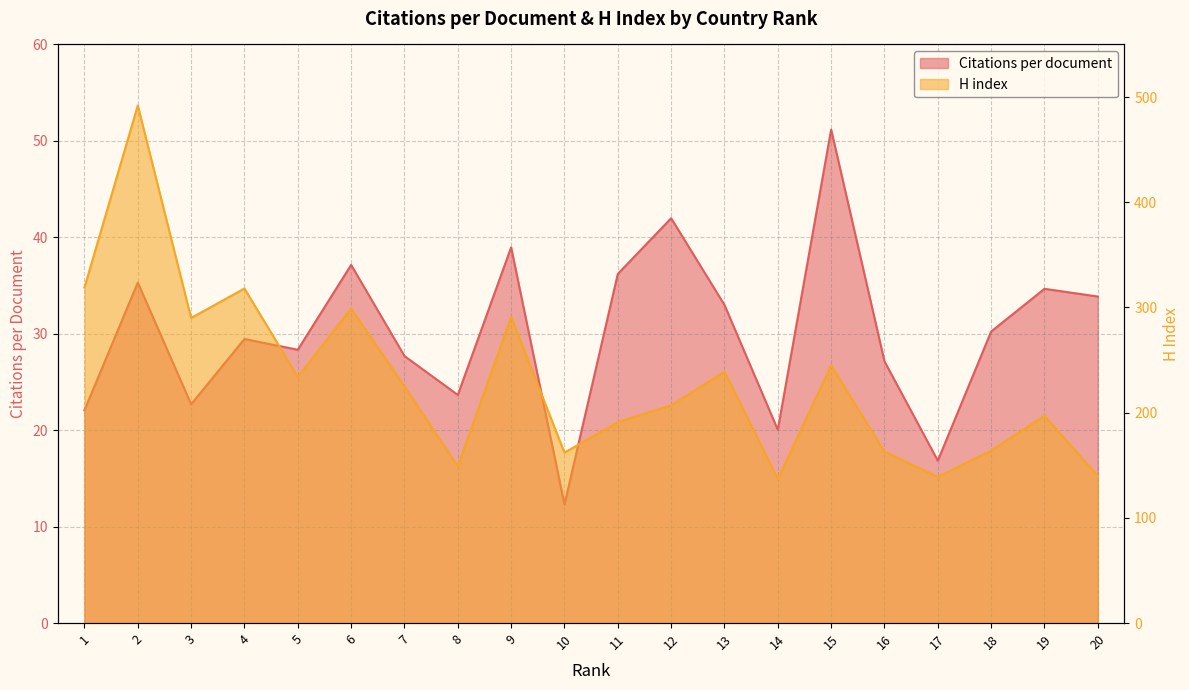

What is the minimum value shown in the chart?

12.3